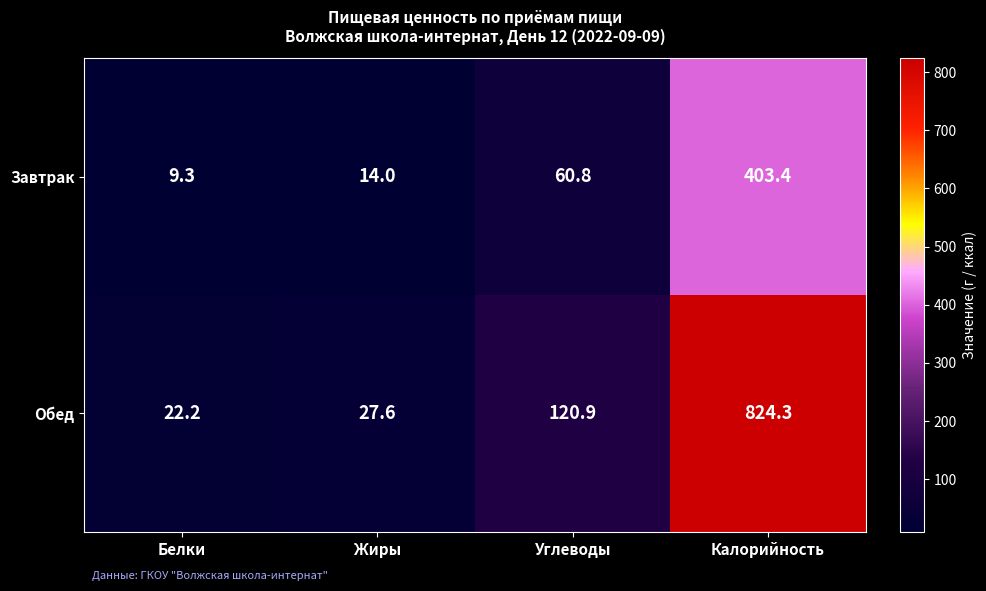

Which series changed the most between Белки and Калорийность?

Обед